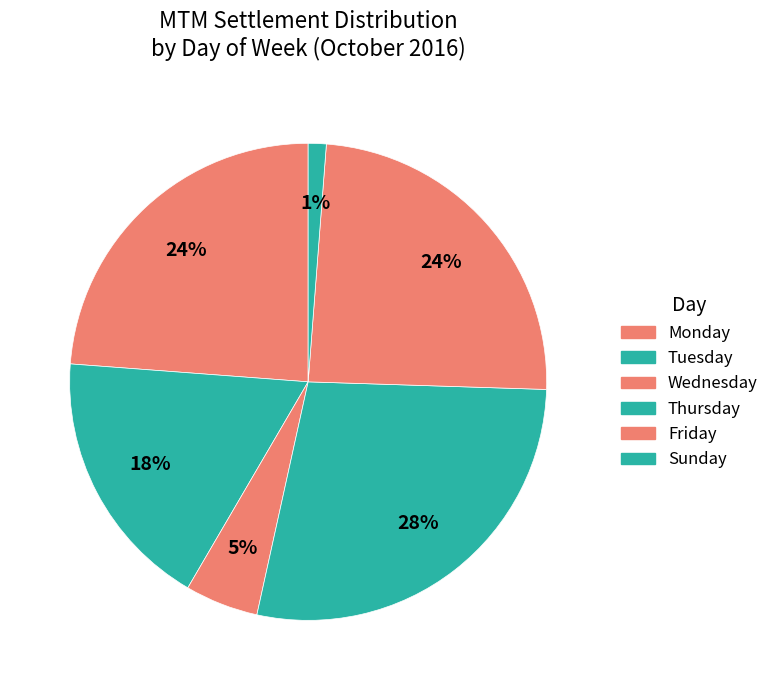

How many slices are in this pie chart?

6